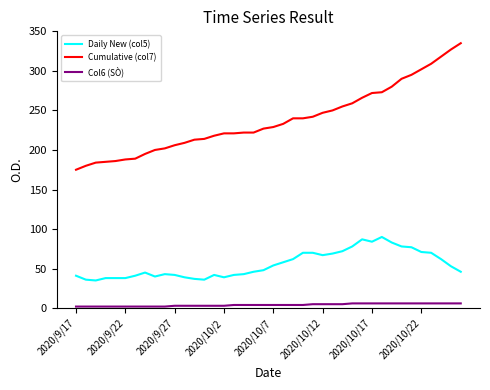

List the series in order of their overall mean, lowest first.

Col6 (SÒ), Daily New (col5), Cumulative (col7)